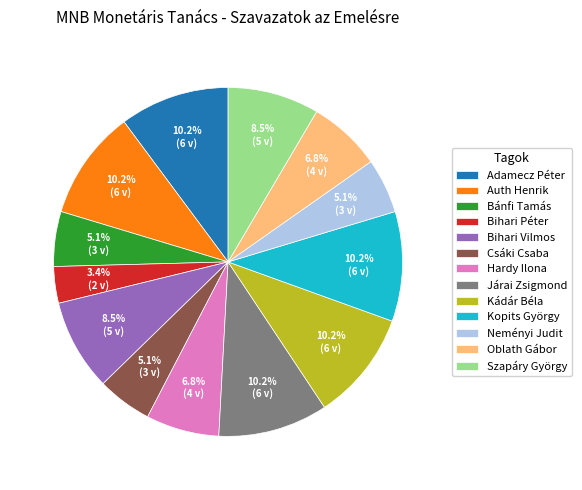

To the nearest percent, what is the difference between the Auth Henrik and Szapáry György slice percentages?

2%